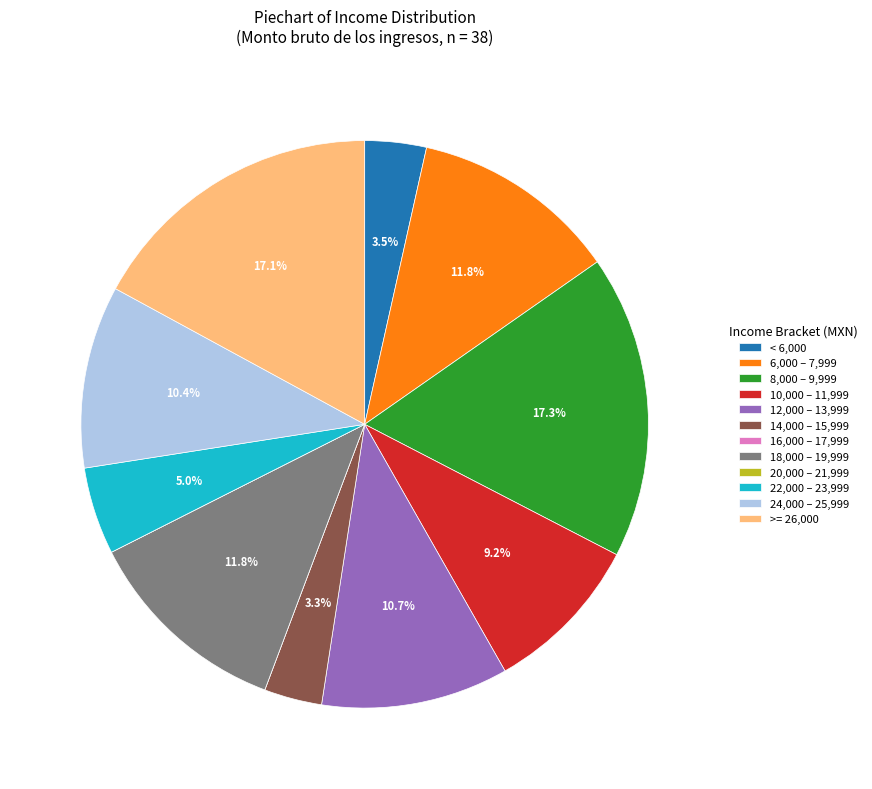

To the nearest percent, what is the average slice percentage?

8%